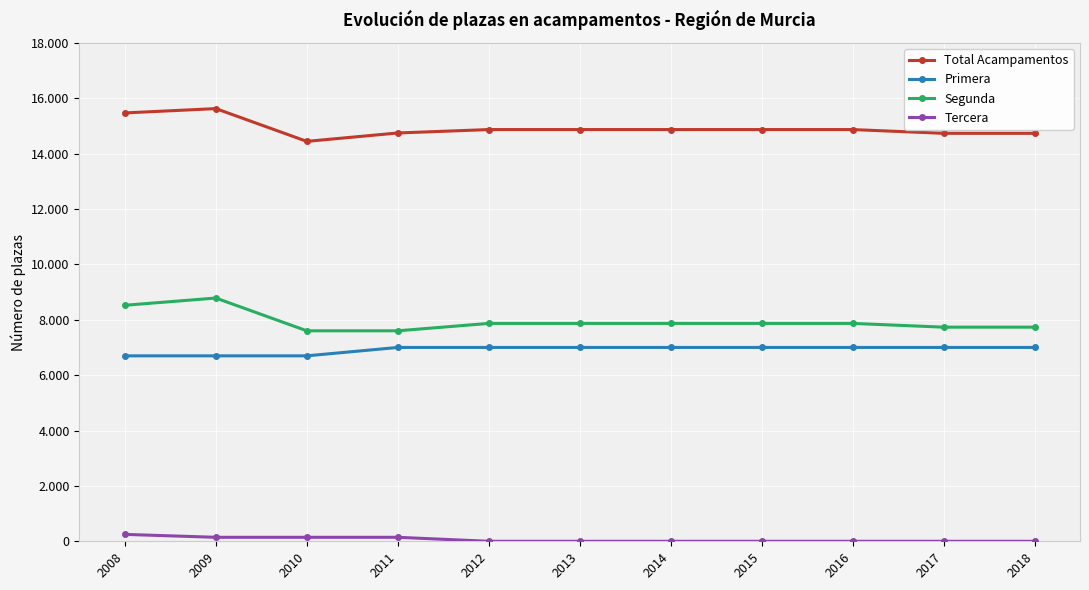

Which series has the widest spread of values?

Total Acampamentos